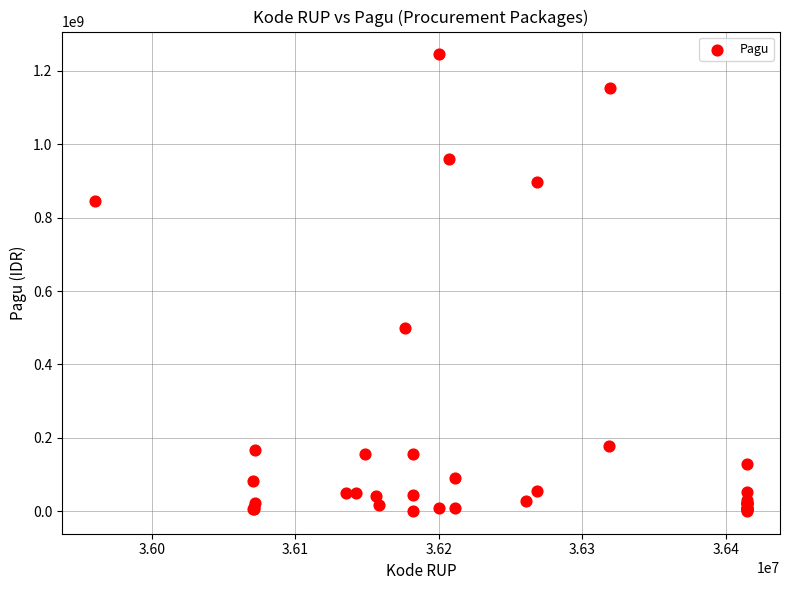

What Y value in the scatter plot is closest to 622840000?

499932000